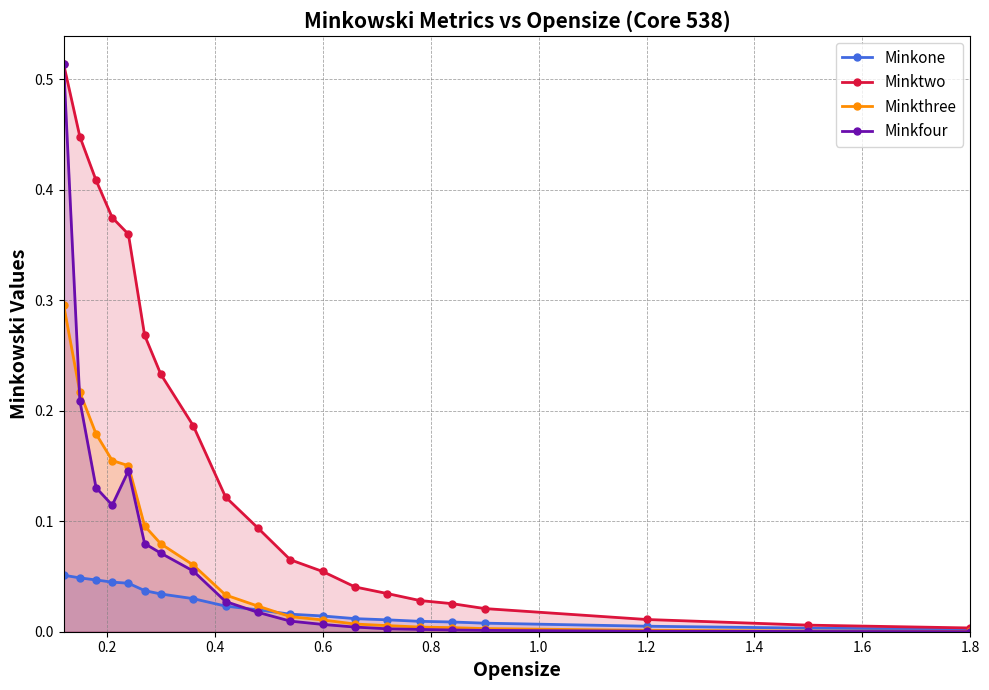

Which series has the largest range (max minus min)?

Minkfour